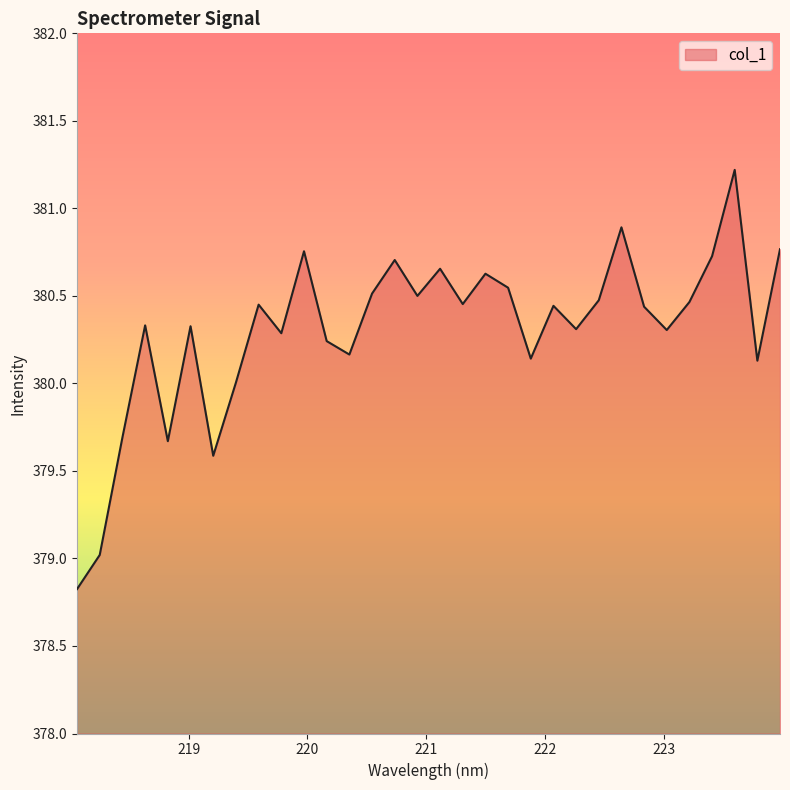

What is the smallest value displayed?

378.8